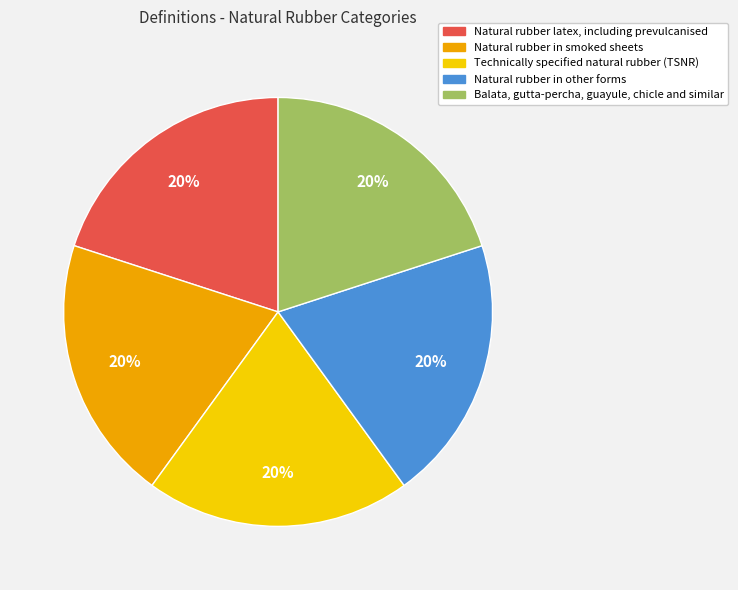

What percentage is the Natural rubber latex, including prevulcanised slice, to the nearest percent?

20%